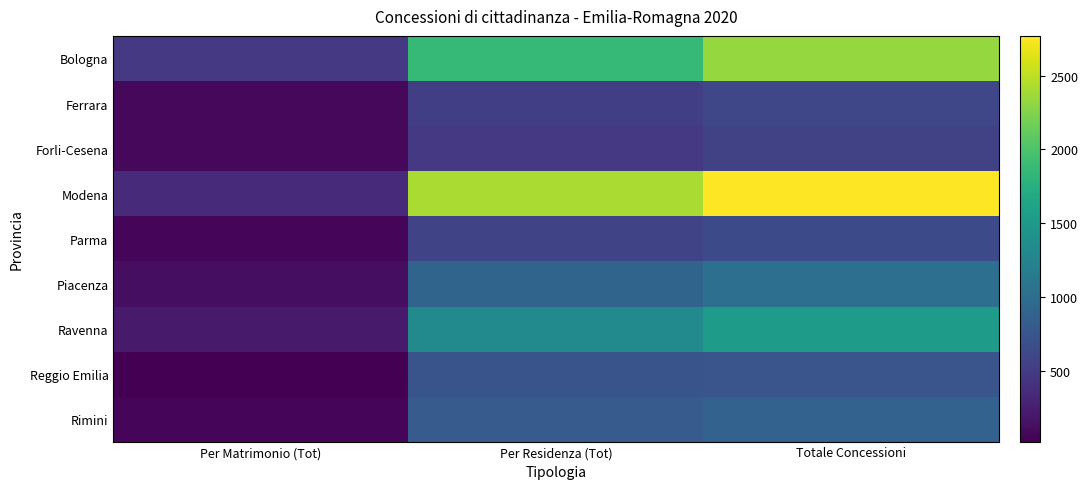

Count the number of data series in this chart.

9